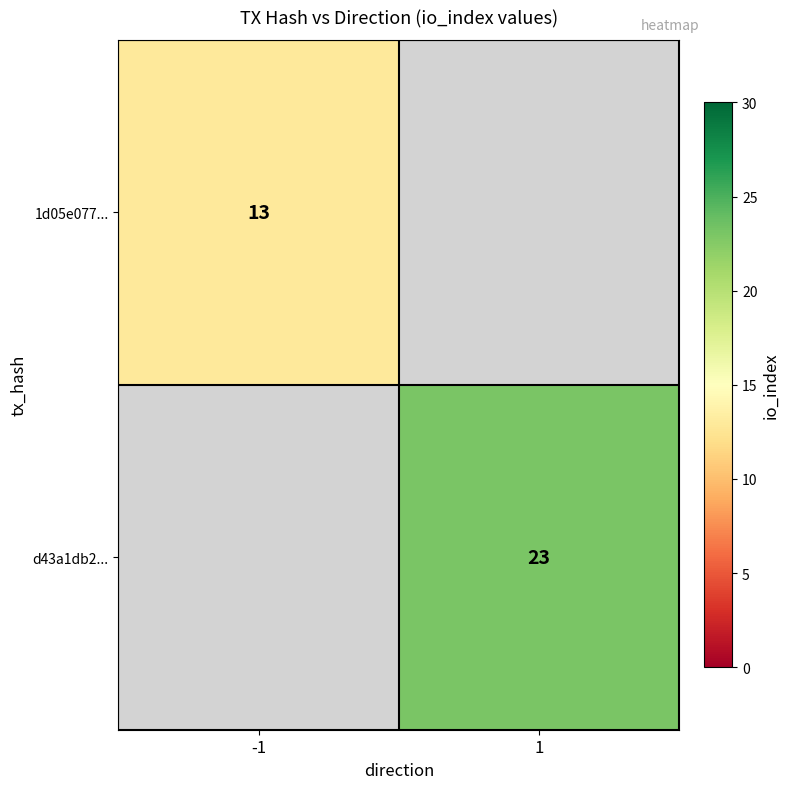

The value of 1d05e077... at -1 is 18.0. True or false?

False